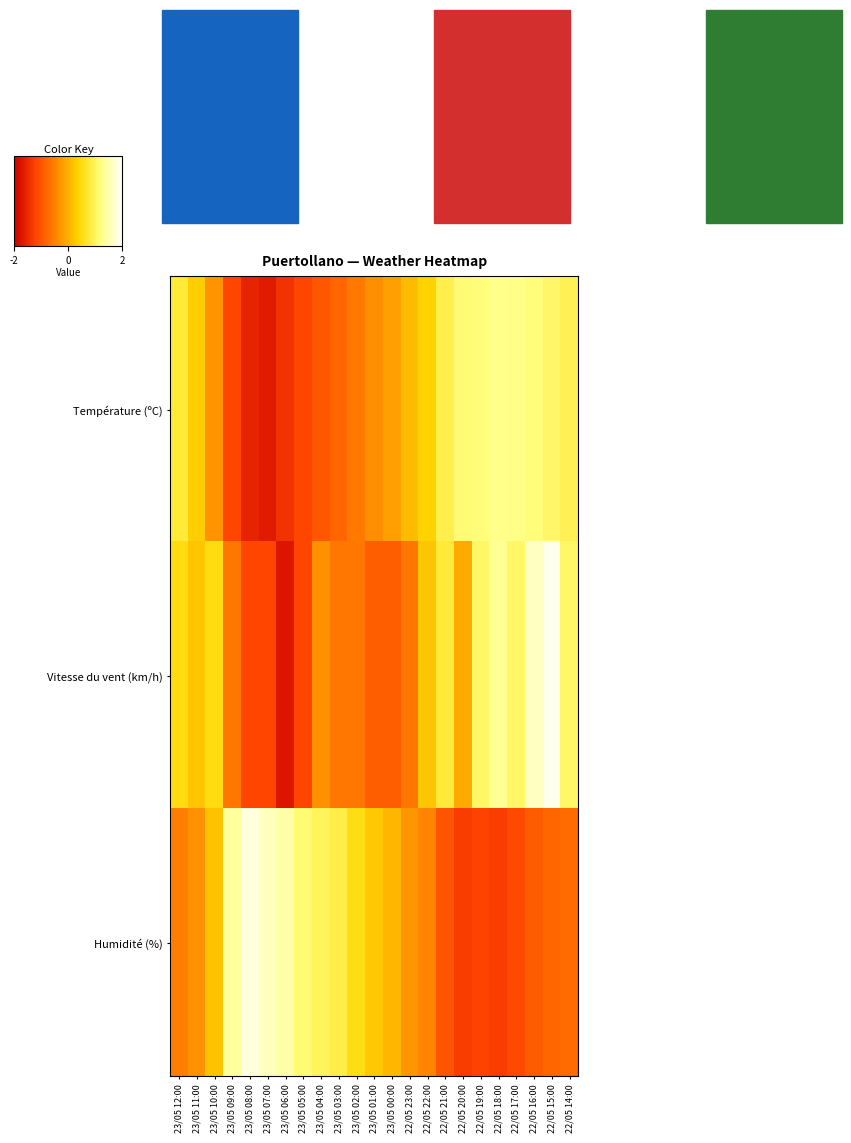

List the series in order of their peak value, lowest first.

Température (ºC), Humidité (%), Vitesse du vent (km/h)